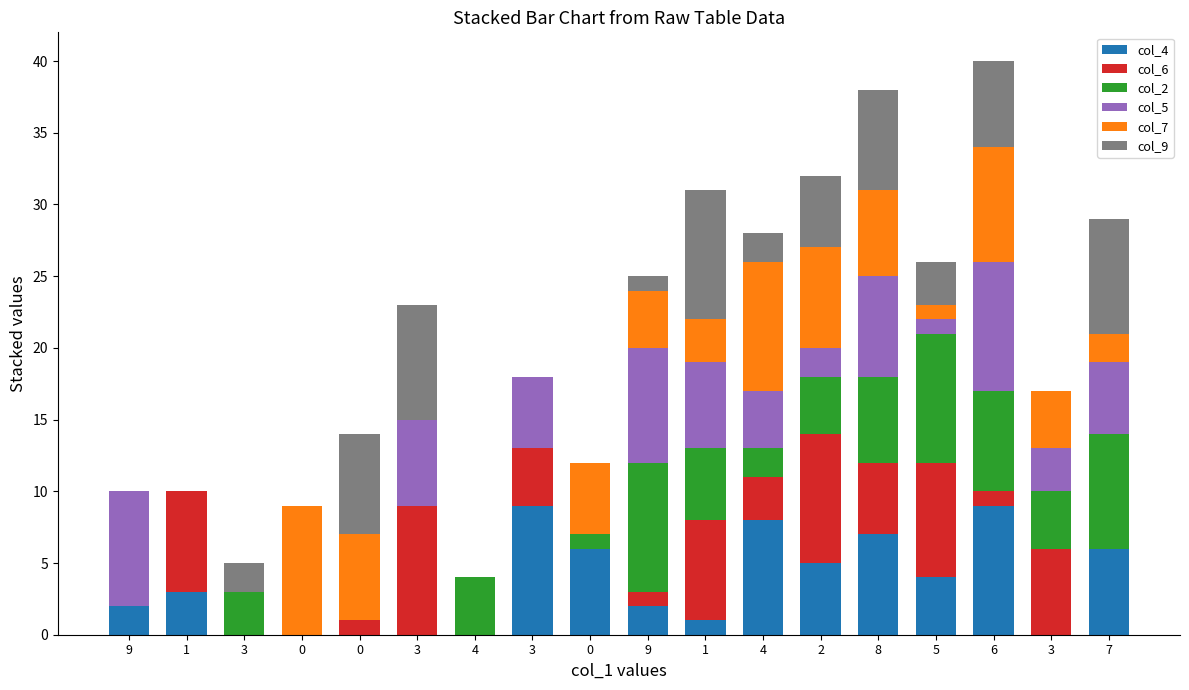

How many categories are shown in the chart?

18